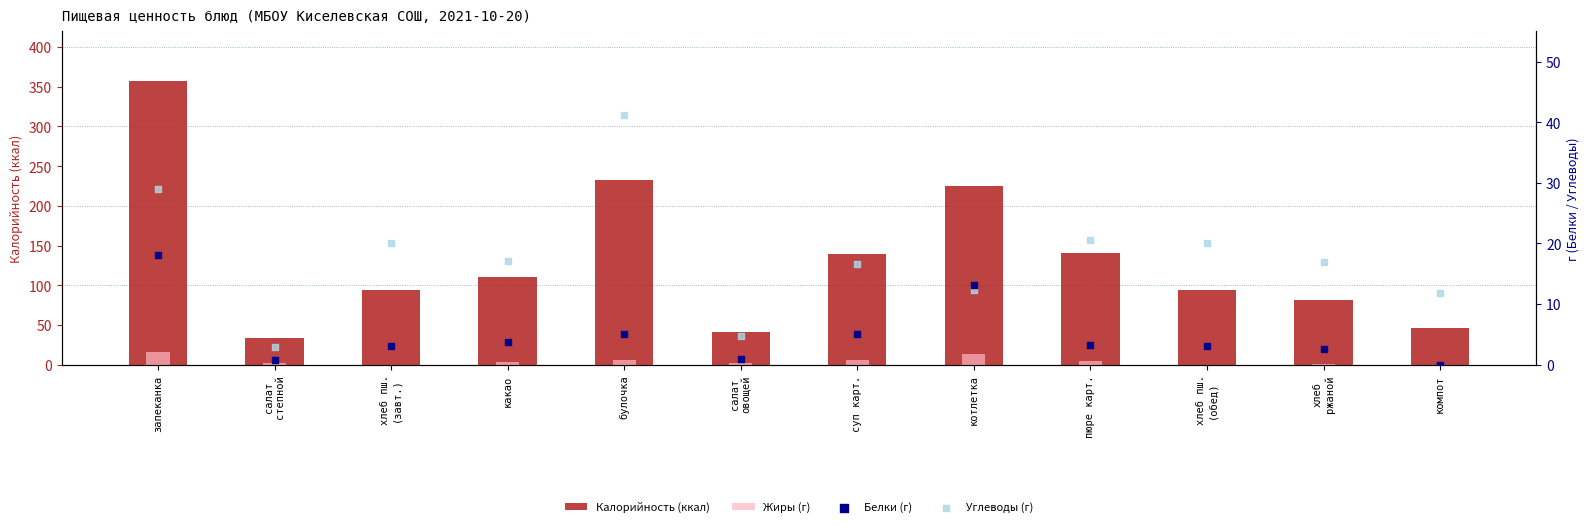

Which series has the largest total across all categories?

Калорийность (ккал)